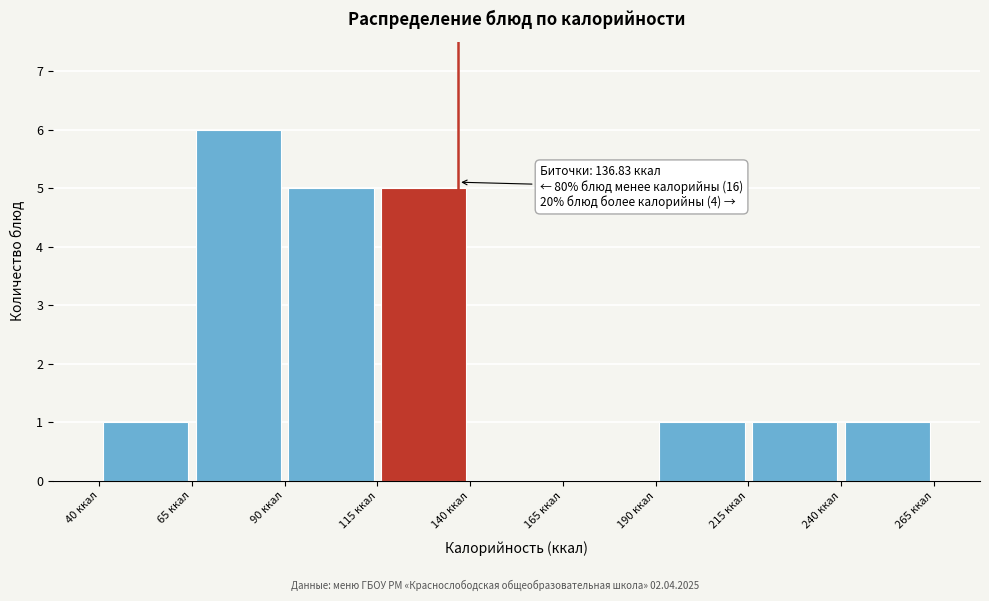

Over which range of the x-axis is the bar tallest?

65 to 90